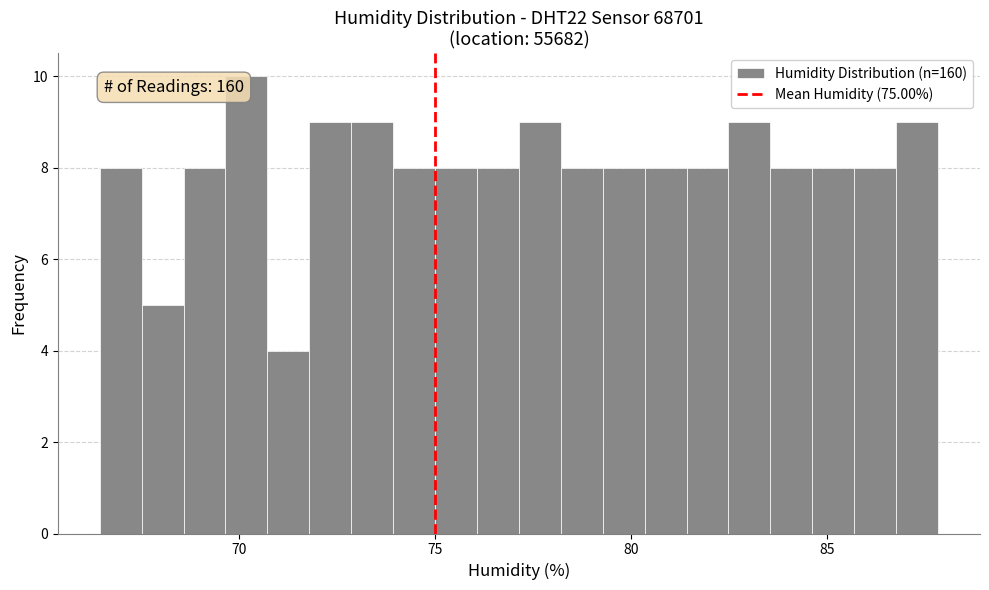

Around what value on the x-axis is the tallest bar? Give the approximate position of its centre, as read against the axis.

70.0